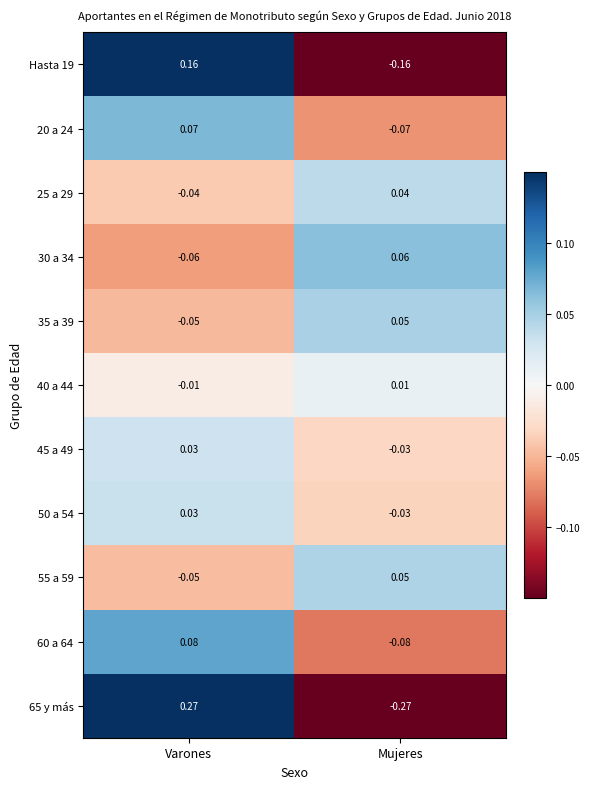

At which label does 25 a 29 reach its minimum?

Varones